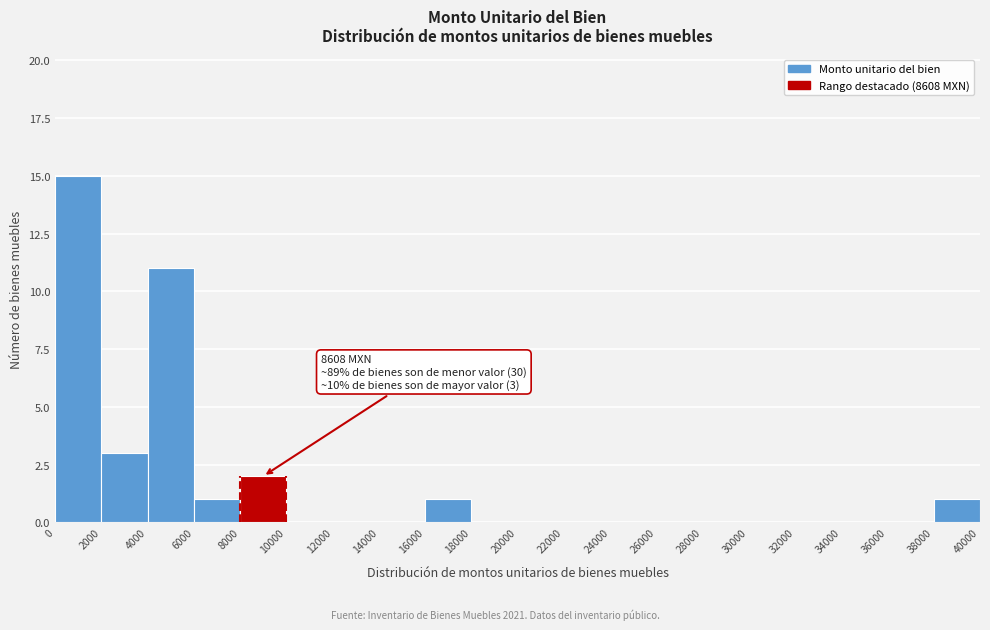

Which range on the x-axis has the tallest bar?

0 to 2000